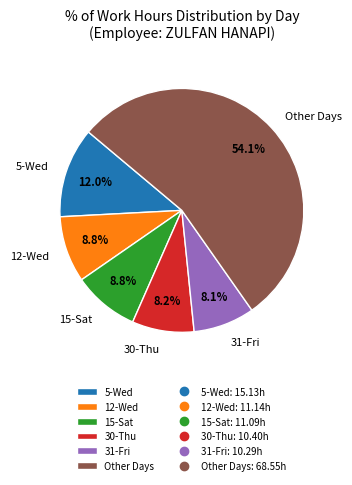

To the nearest percent, what percentage of the pie is 5-Wed?

12%